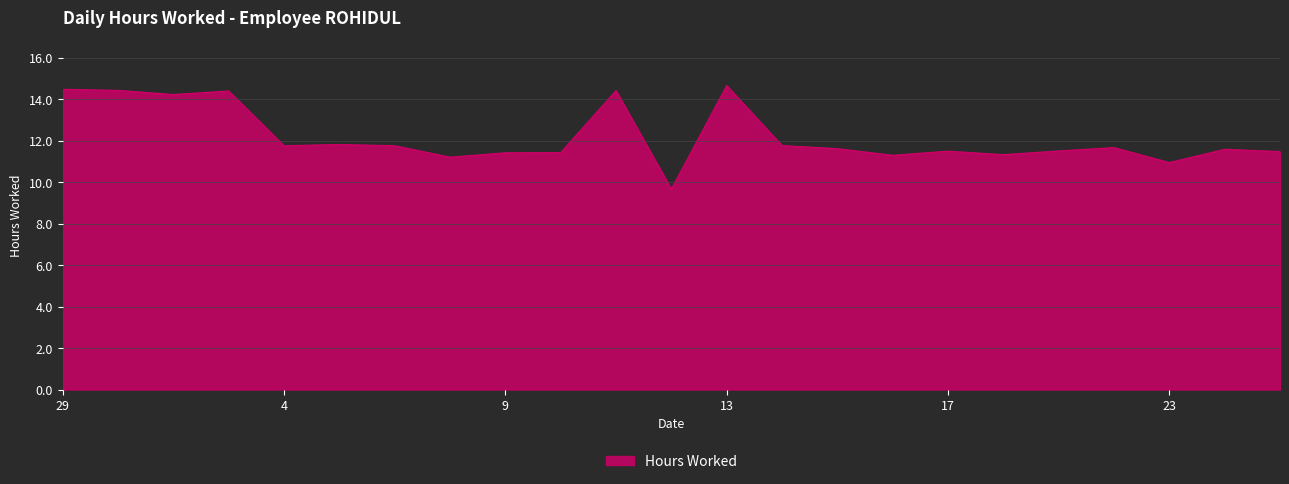

What is the greatest value displayed?

14.7